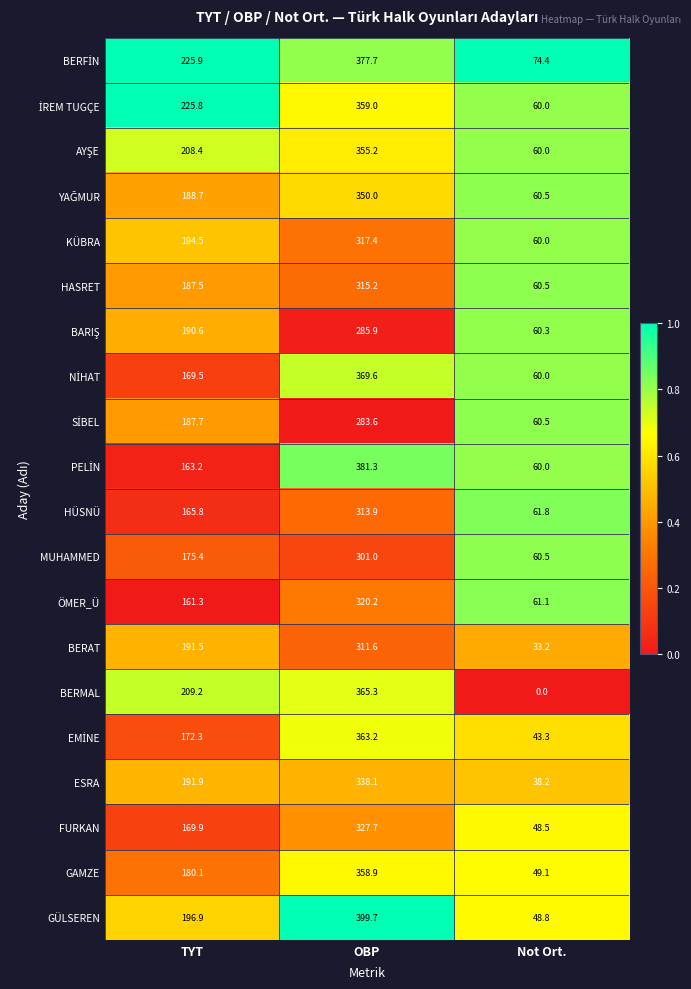

True or false: BERAT has a value of 437.8 at OBP.

False